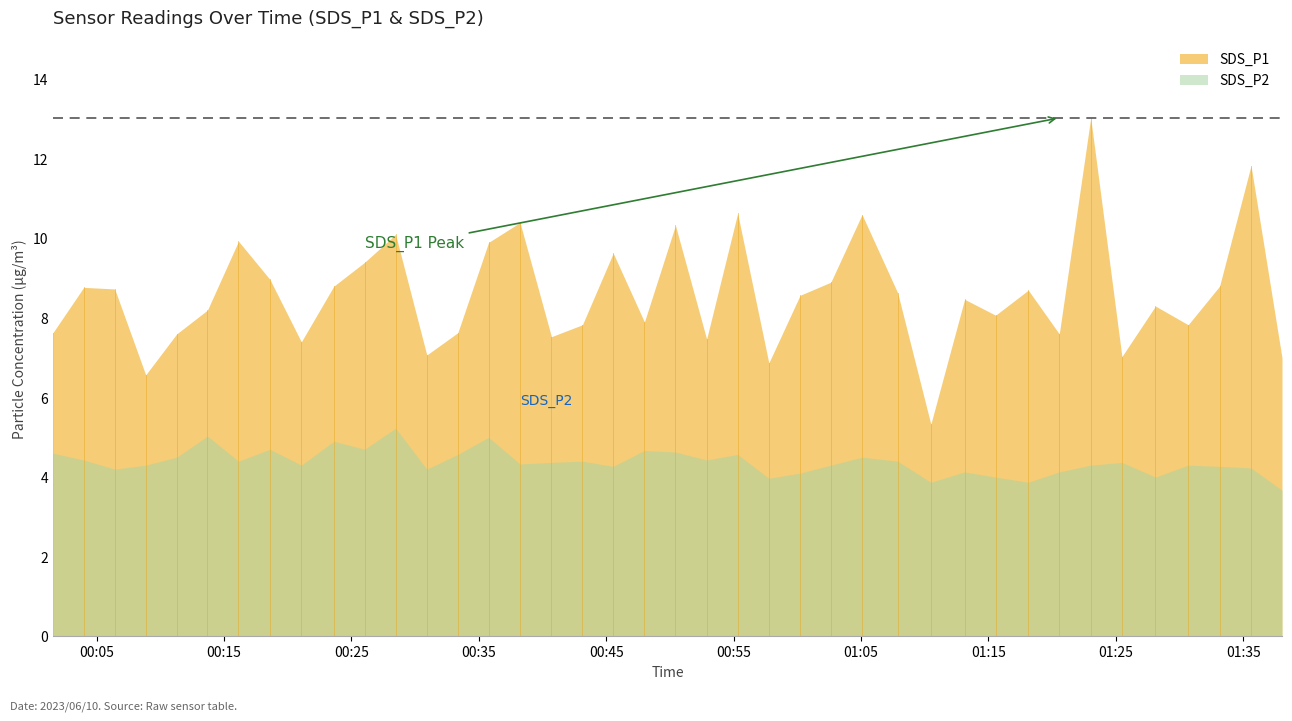

At which label is SDS_P1 closest to 9?

2023/06/10 00:18:36